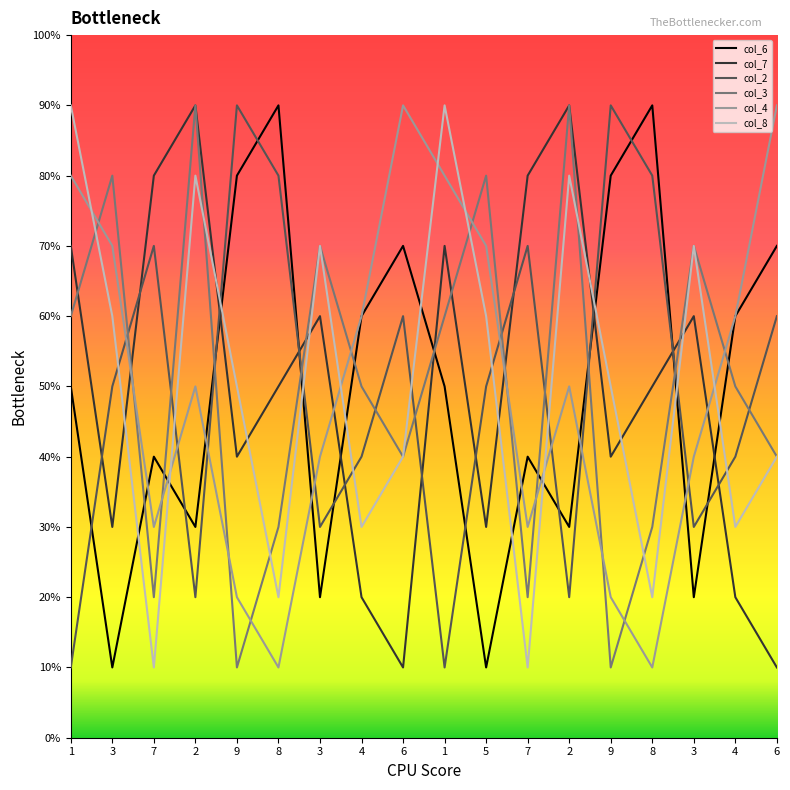

What is the sum of the col_7 values at 8 and 2?

14